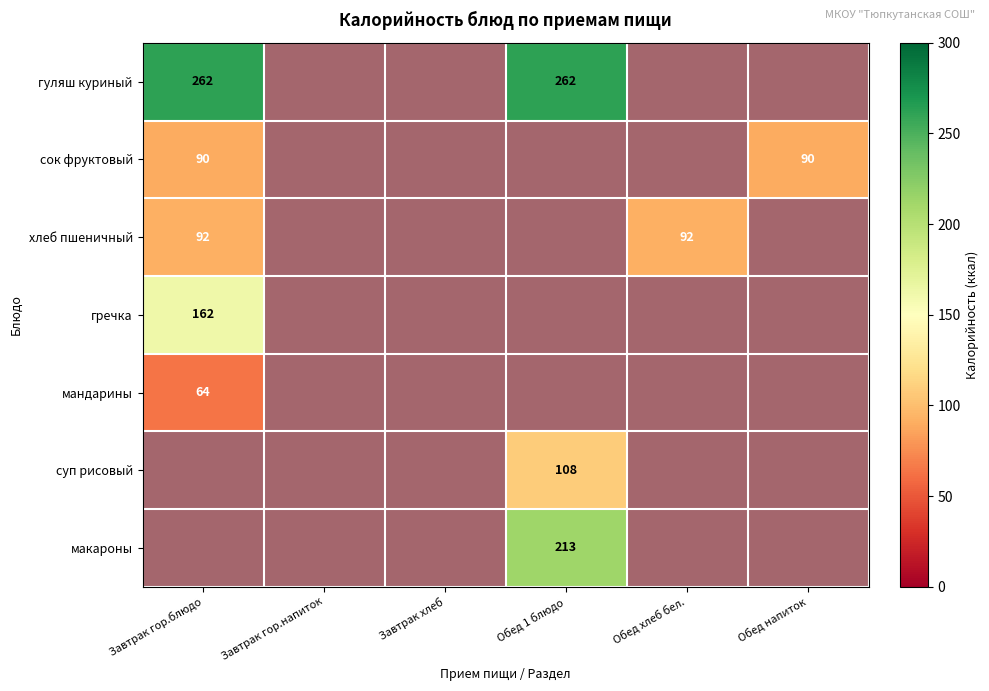

Is it true that гречка equals 0.3 at Завтрак хлеб?

False